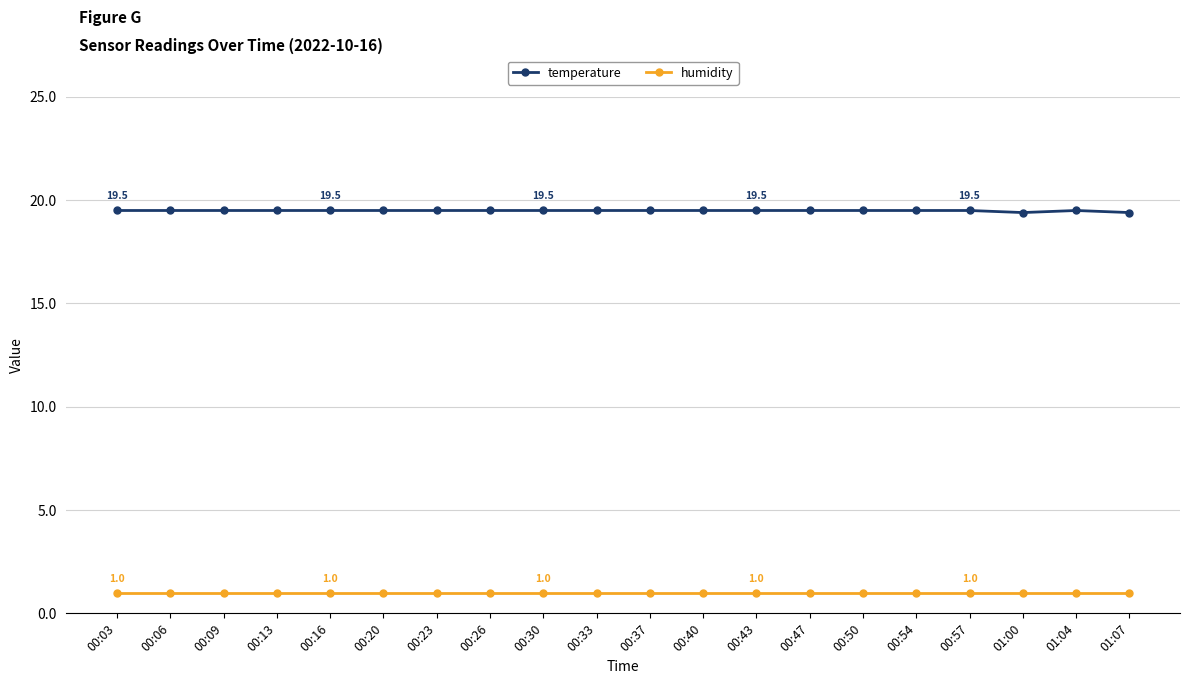

What is the label of the 4th point from the left?

00:13